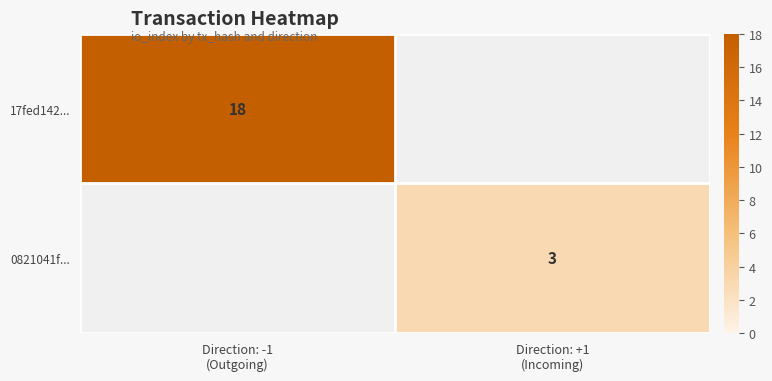

True or false: 17fed142... has a value of 18.0 at Direction: -1 (Outgoing).

True